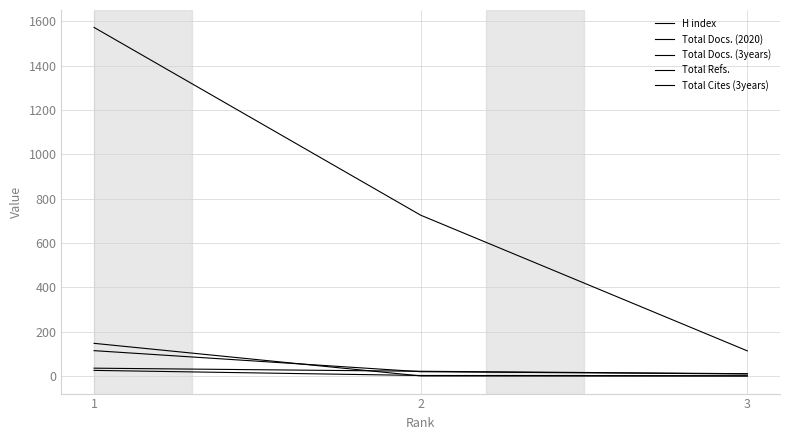

Is this an area chart (filled region under the line)?

No